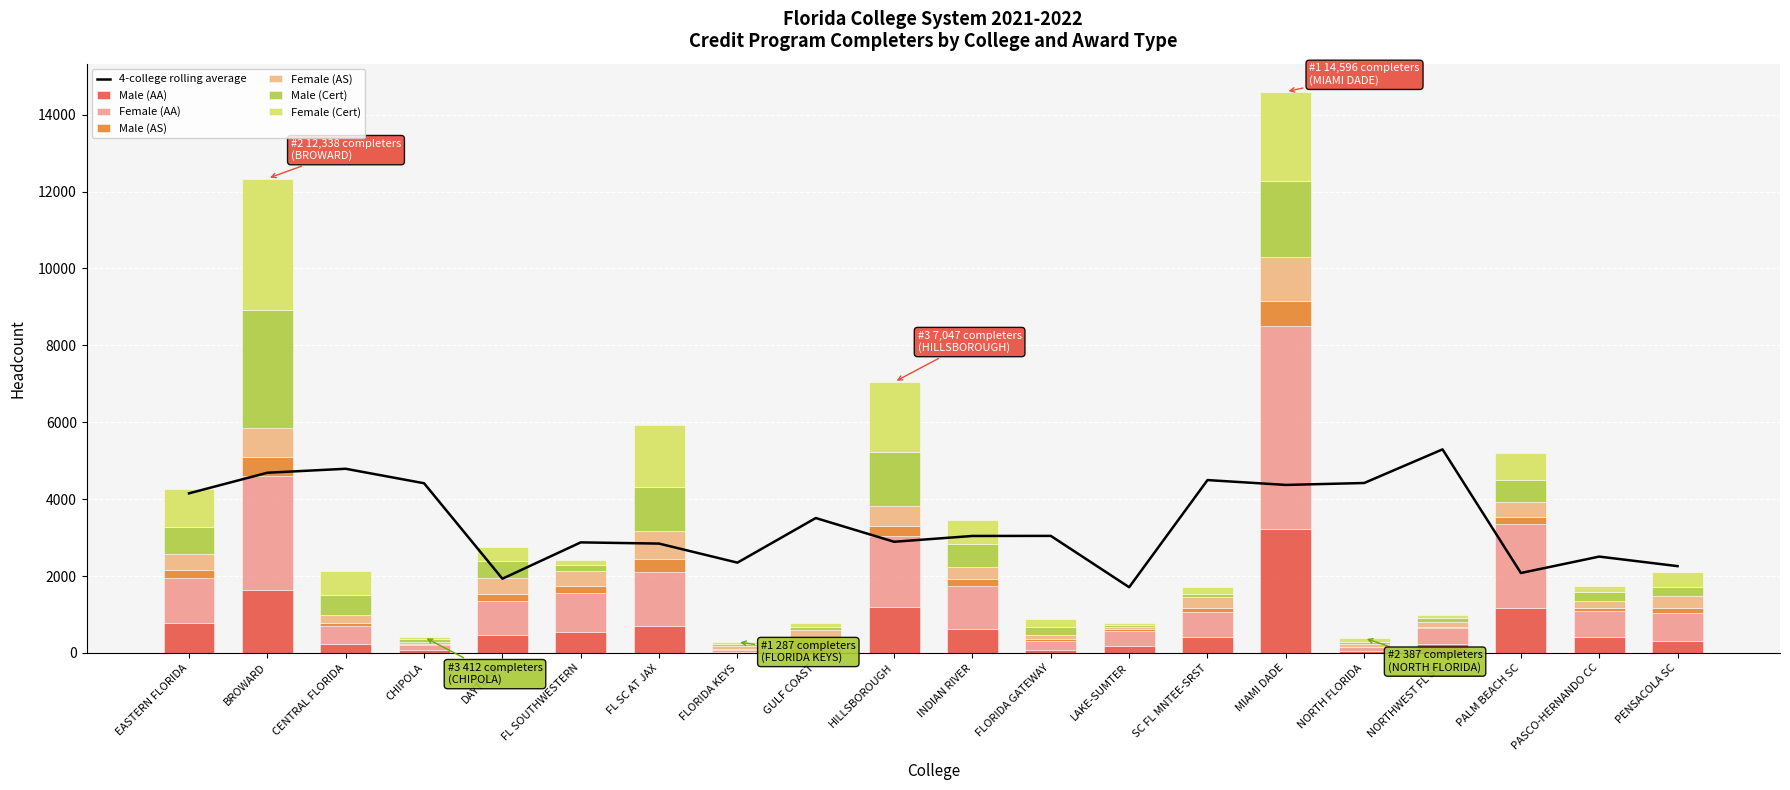

Reading left to right, list all the values displayed in this chart.

Male (AA): EASTERN FLORIDA=773	BROWARD=1640	CENTRAL FLORIDA=234	CHIPOLA=73	DAYTONA=476	FL SOUTHWESTERN=537	FL SC AT JAX=701	FLORIDA KEYS=22	GULF COAST=115	HILLSBOROUGH=1184	INDIAN RIVER=616	FLORIDA GATEWAY=87	LAKE-SUMTER=193	SC FL MNTEE-SRST=419	MIAMI DADE=3214	NORTH FLORIDA=42	NORTHWEST FL SC=226	PALM BEACH SC=1179	PASCO-HERNANDO CC=412	PENSACOLA SC=308
Female (AA): EASTERN FLORIDA=1182	BROWARD=2974	CENTRAL FLORIDA=478	CHIPOLA=143	DAYTONA=882	FL SOUTHWESTERN=1029	FL SC AT JAX=1405	FLORIDA KEYS=47	GULF COAST=254	HILLSBOROUGH=1868	INDIAN RIVER=1118	FLORIDA GATEWAY=221	LAKE-SUMTER=384	SC FL MNTEE-SRST=650	MIAMI DADE=5284	NORTH FLORIDA=113	NORTHWEST FL SC=416	PALM BEACH SC=2187	PASCO-HERNANDO CC=691	PENSACOLA SC=728
Male (AS): EASTERN FLORIDA=215	BROWARD=483	CENTRAL FLORIDA=77	CHIPOLA=18	DAYTONA=171	FL SOUTHWESTERN=172	FL SC AT JAX=327	FLORIDA KEYS=24	GULF COAST=46	HILLSBOROUGH=242	INDIAN RIVER=190	FLORIDA GATEWAY=63	LAKE-SUMTER=38	SC FL MNTEE-SRST=96	MIAMI DADE=663	NORTH FLORIDA=12	NORTHWEST FL SC=43	PALM BEACH SC=182	PASCO-HERNANDO CC=71	PENSACOLA SC=123
Female (AS): EASTERN FLORIDA=414	BROWARD=756	CENTRAL FLORIDA=208	CHIPOLA=50	DAYTONA=409	FL SOUTHWESTERN=384	FL SC AT JAX=733	FLORIDA KEYS=78	GULF COAST=187	HILLSBOROUGH=523	INDIAN RIVER=322	FLORIDA GATEWAY=98	LAKE-SUMTER=53	SC FL MNTEE-SRST=283	MIAMI DADE=1128	NORTH FLORIDA=55	NORTHWEST FL SC=115	PALM BEACH SC=383	PASCO-HERNANDO CC=170	PENSACOLA SC=331
Male (Cert): EASTERN FLORIDA=700	BROWARD=3066	CENTRAL FLORIDA=504	CHIPOLA=81	DAYTONA=452	FL SOUTHWESTERN=170	FL SC AT JAX=1154	FLORIDA KEYS=68	GULF COAST=86	HILLSBOROUGH=1409	INDIAN RIVER=587	FLORIDA GATEWAY=209	LAKE-SUMTER=51	SC FL MNTEE-SRST=86	MIAMI DADE=1988	NORTH FLORIDA=68	NORTHWEST FL SC=103	PALM BEACH SC=557	PASCO-HERNANDO CC=235	PENSACOLA SC=234
Female (Cert): EASTERN FLORIDA=987	BROWARD=3419	CENTRAL FLORIDA=640	CHIPOLA=47	DAYTONA=376	FL SOUTHWESTERN=115	FL SC AT JAX=1600	FLORIDA KEYS=48	GULF COAST=96	HILLSBOROUGH=1821	INDIAN RIVER=618	FLORIDA GATEWAY=213	LAKE-SUMTER=73	SC FL MNTEE-SRST=173	MIAMI DADE=2319	NORTH FLORIDA=97	NORTHWEST FL SC=89	PALM BEACH SC=717	PASCO-HERNANDO CC=157	PENSACOLA SC=370